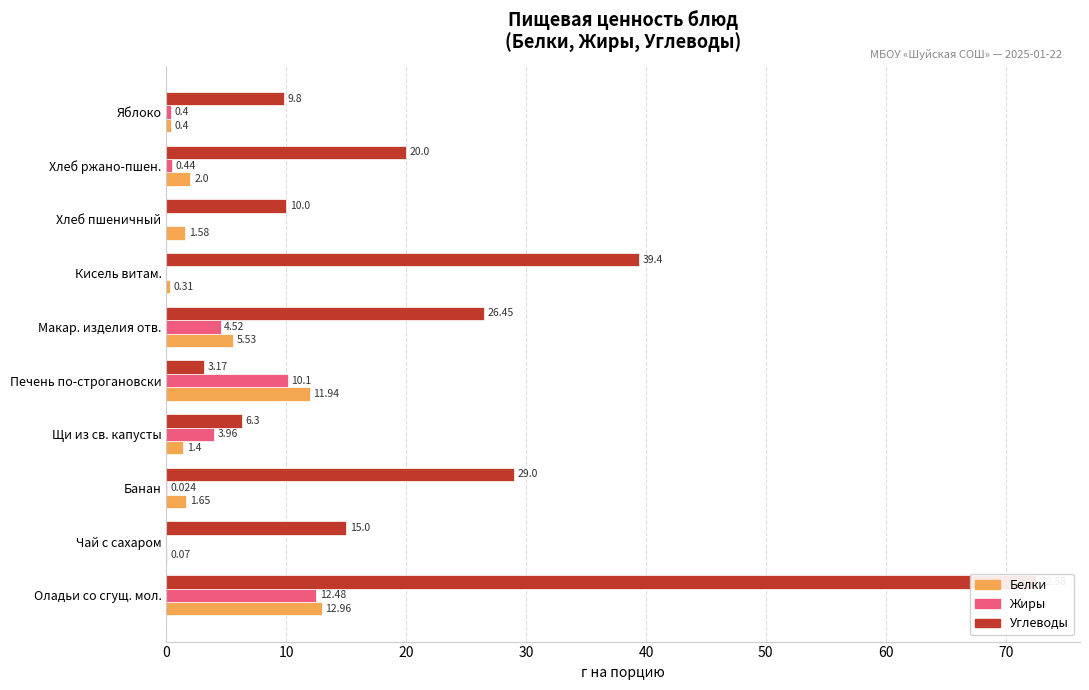

Reading left to right, list all the values displayed in this chart.

Белки: 13.0	0.1	1.6	1.4	11.9	5.5	0.3	1.6	2.0	0.4
Жиры: 12.5	0.0	0.0	4.0	10.1	4.5	0.0	0.0	0.4	0.4
Углеводы: 72.6	15.0	29.0	6.3	3.2	26.4	39.4	10.0	20.0	9.8